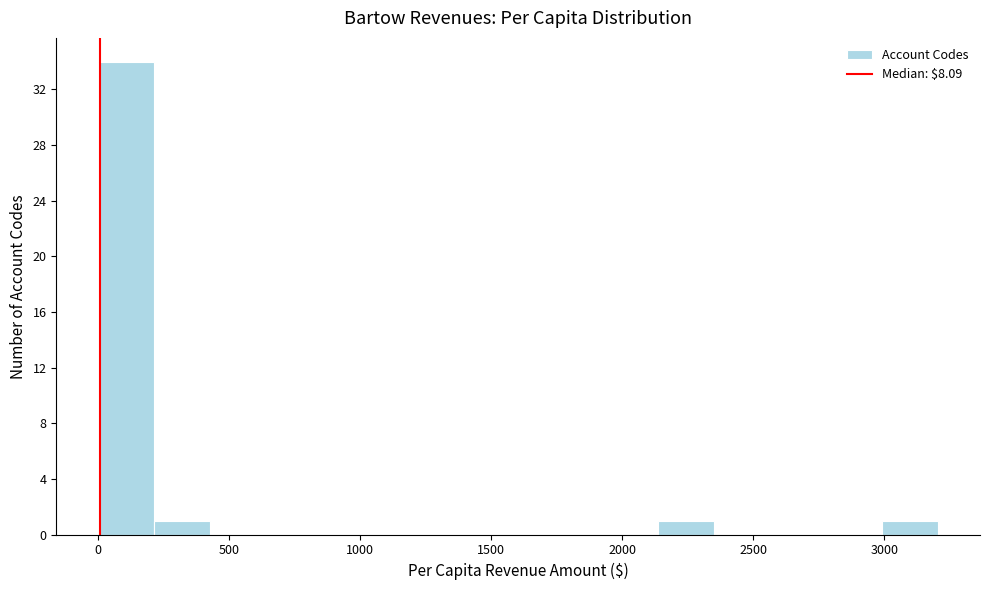

Reading left to right, list every bar in this chart as the range it spans on the x-axis followed by its height. Neither the bar edges nor the heights are printed on the chart, so give them approximately, as read against the axes.

0 to 200: 34
200 to 450: 1
450 to 650: 0
650 to 850: 0
850 to 1050: 0
1050 to 1300: 0
1300 to 1500: 0
1500 to 1700: 0
1700 to 1900: 0
1900 to 2150: 0
2150 to 2350: 1
2350 to 2550: 0
2550 to 2800: 0
2800 to 3000: 0
3000 to 3200: 1